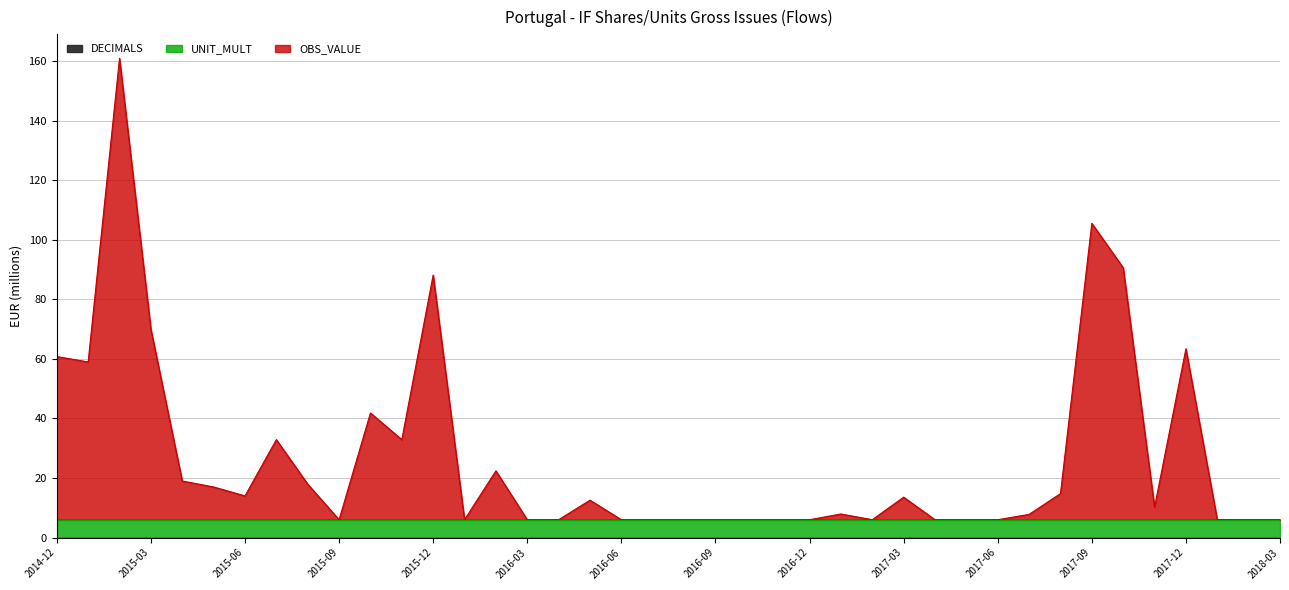

How many data points does each series have?

40